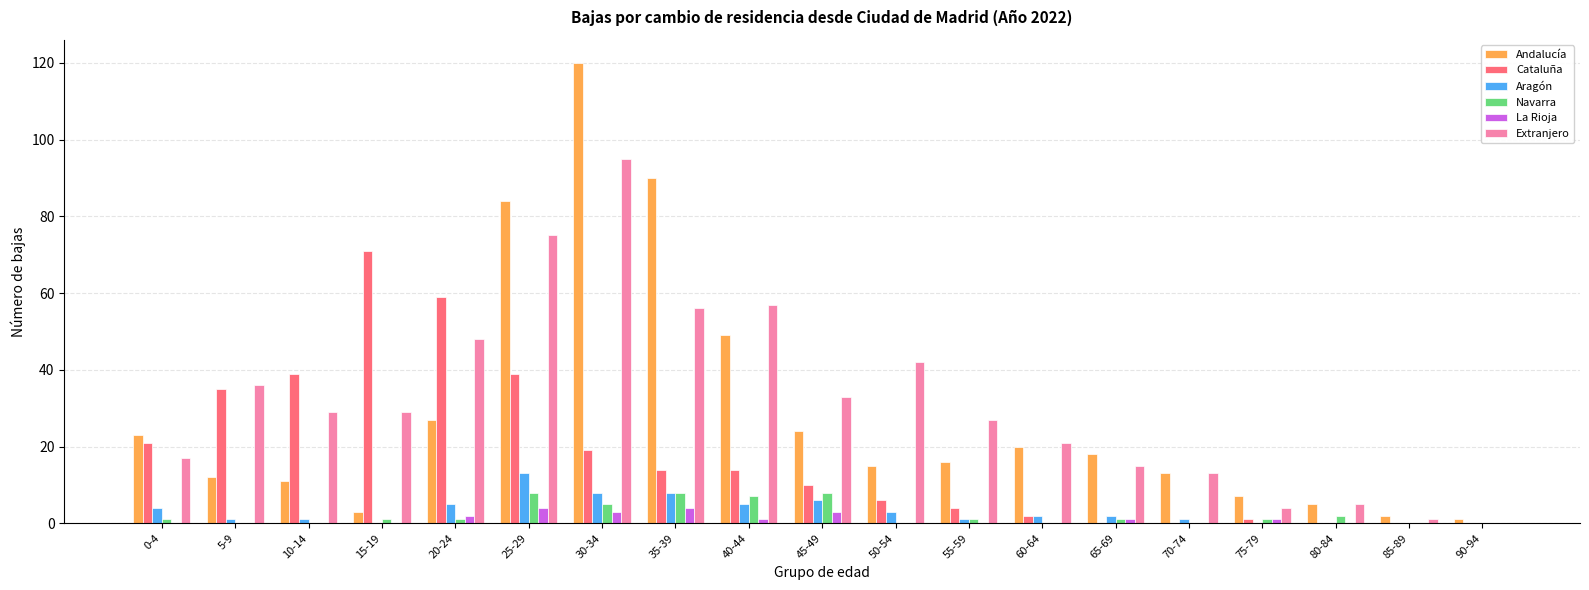

Is the value of Extranjero at 40-44 greater than the value of Aragón at 90-94?

Yes